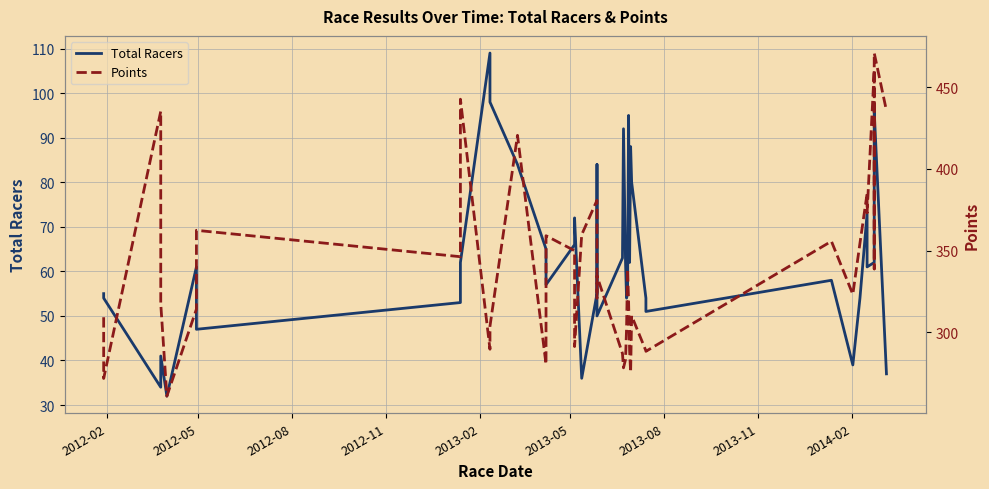

Reading left to right, list all the values displayed in this chart.

Total Racers: 55.0	54.0	34.0	41.0	32.0	61.0	47.0	53.0	62.0	109.0	98.0	84.0	65.0	57.0	66.0	72.0	36.0	55.0	84.0	50.0	63.0	92.0	62.0	54.0	55.0	95.0	62.0	88.0	80.0	54.0	51.0	58.0	39.0	54.0	73.0	61.0	62.0	94.0	96.0	37.0
Points: 309.2	271.7	435.3	317.5	260.9	314.1	362.4	346.2	442.7	289.6	303.7	420.6	280.4	359.1	349.9	291.2	359.7	380.8	320.9	334.5	286.9	278.2	283.3	302.1	338.8	318.9	288.8	275.5	310.1	288.6	288.3	355.7	323.2	354.5	385.0	373.0	460.6	338.8	471.0	435.7